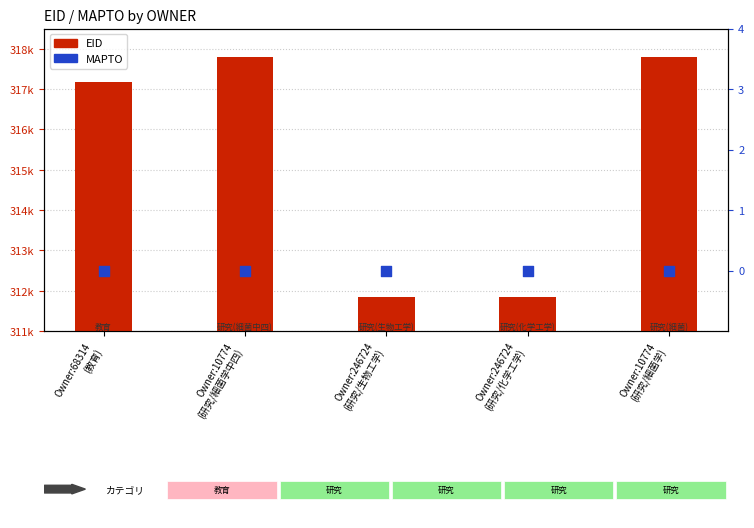

Which series reaches the maximum Y coordinate?

EID